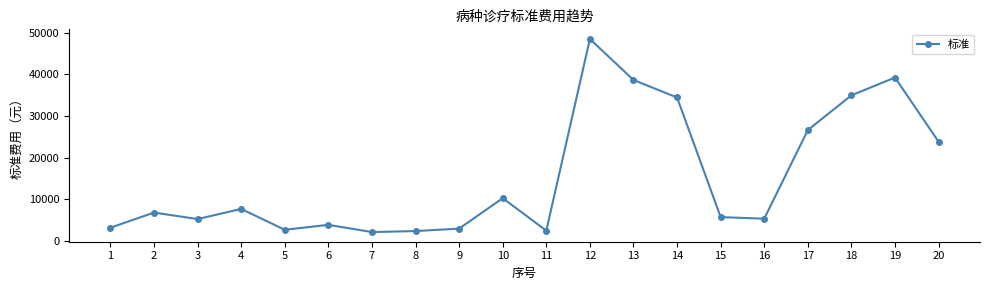

Which has a higher value, 1 or 19?

19